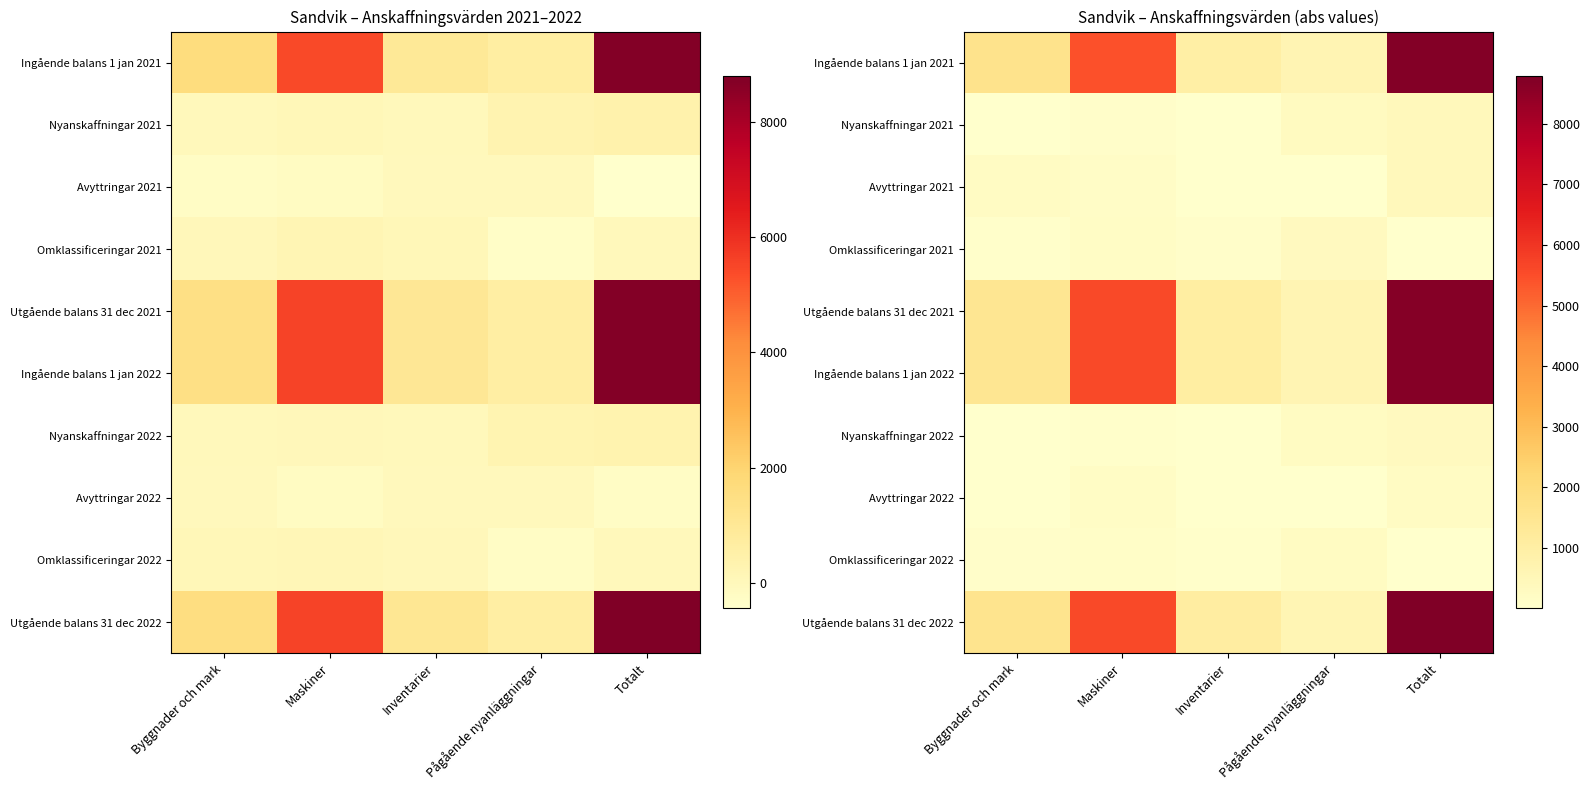

How many data points in Ingående balans 1 jan 2022 are less than 1459?

2